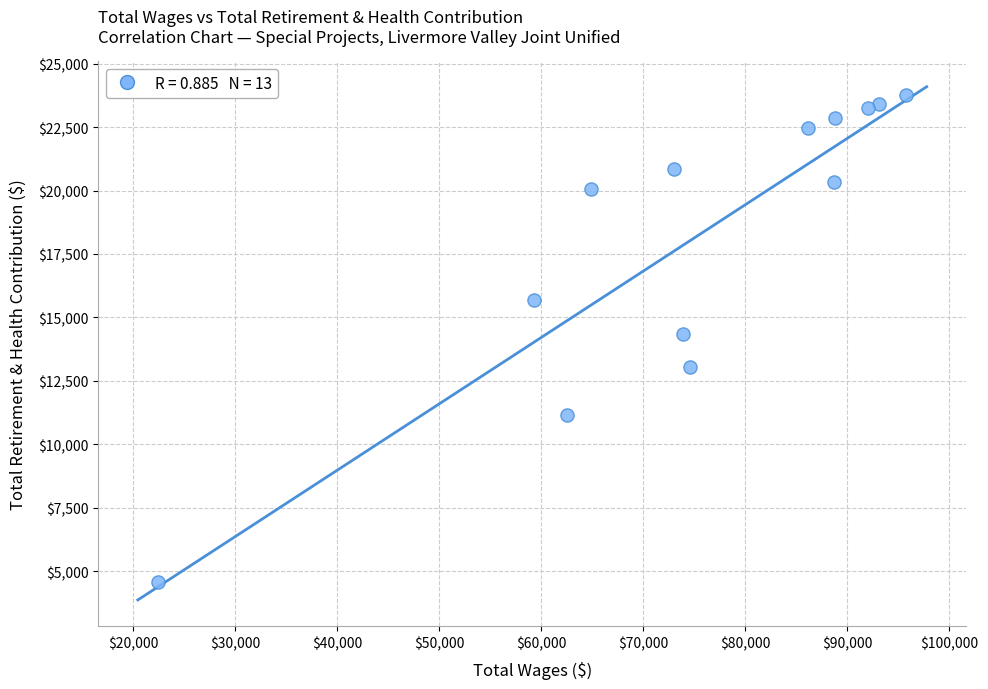

What is the range of Y values (max minus min)?

19185